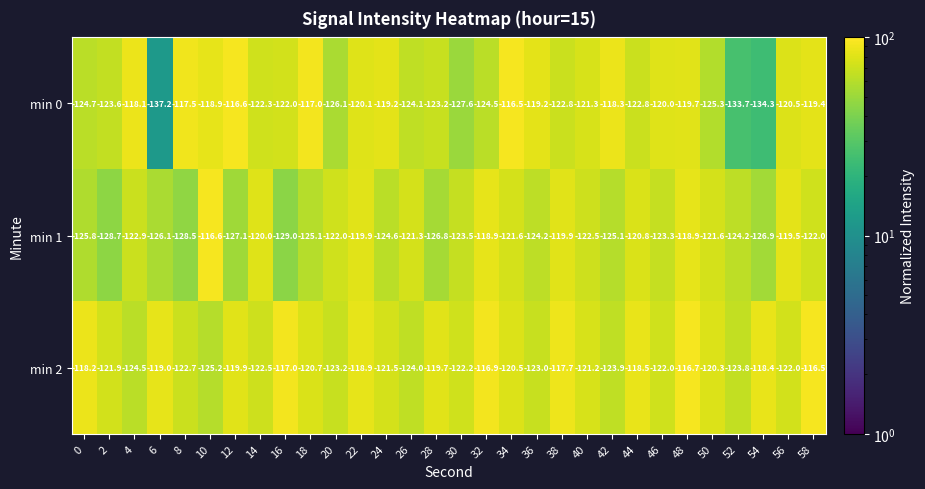

What is the total value across all series at 44?

-362.1